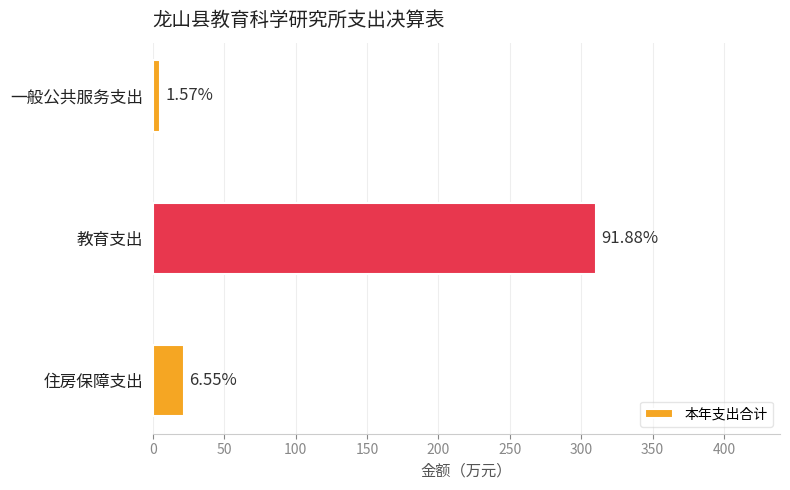

Are the bars horizontal?

Yes